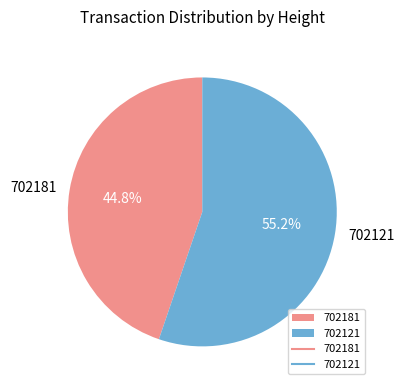

What is the ratio of the value at 702121 to the value at 702181?

1.2